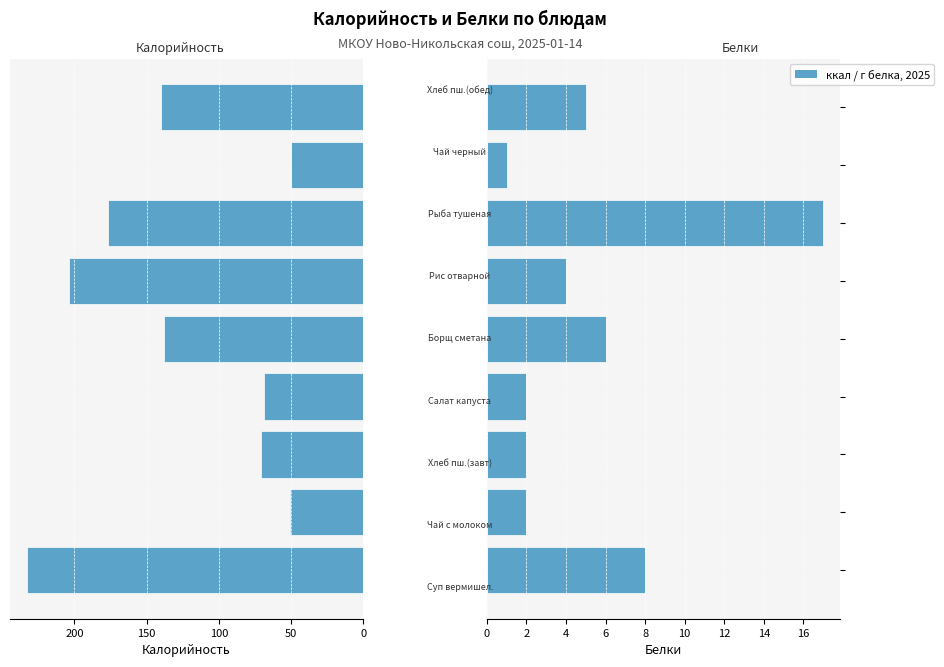

Count the number of data series in this chart.

2